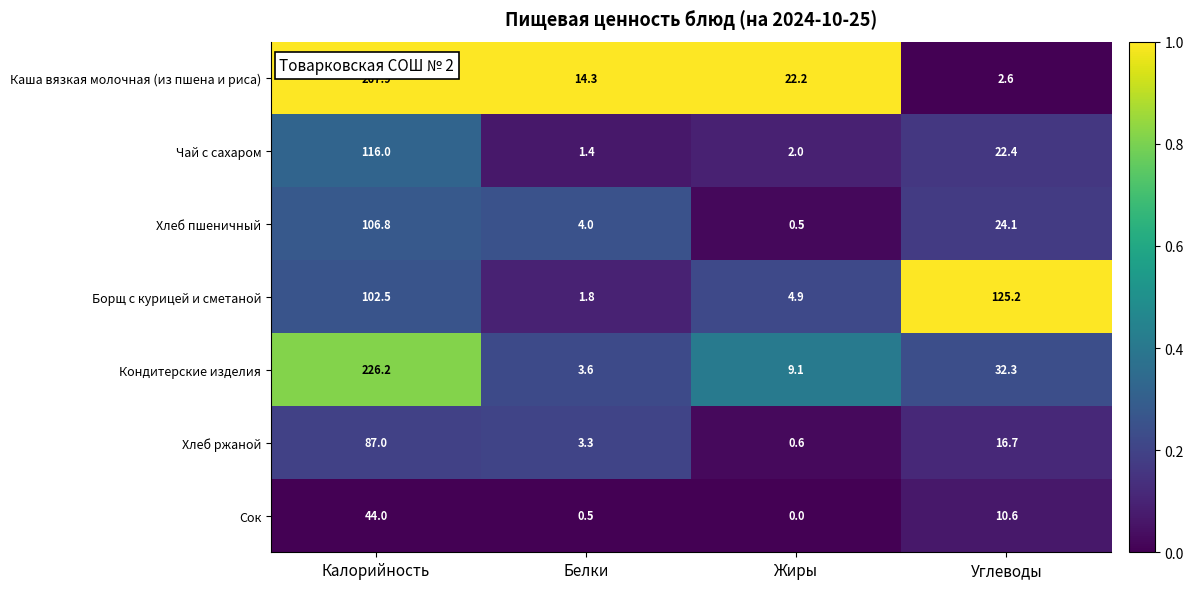

What is the average value of the Хлеб пшеничный series?

33.9